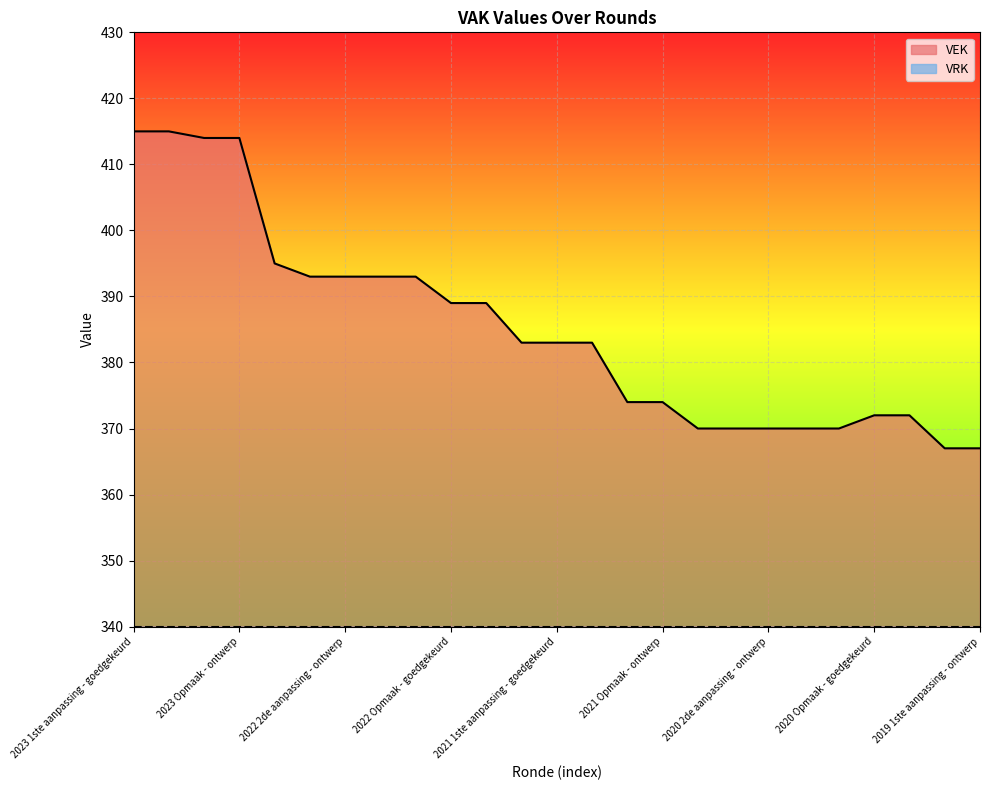

Rank the categories by value from lowest to highest.

2019 1ste aanpassing - goedgekeurd, 2019 1ste aanpassing - ontwerp, 2020 uitvoering, 2020 2de aanpassing - goedgekeurd, 2020 2de aanpassing - ontwerp, 2020 1ste aanpassing - goedgekeurd, 2020 1ste aanpassing - ontwerp, 2020 Opmaak - goedgekeurd, 2020 Opmaak - ontwerp, 2021 Opmaak - goedgekeurd, 2021 Opmaak - ontwerp, 2021 uitvoering, 2021 1ste aanpassing - goedgekeurd, 2021 1ste aanpassing - ontwerp, 2022 Opmaak - goedgekeurd, 2022 Opmaak - ontwerp, 2022 2de aanpassing - goedgekeurd, 2022 2de aanpassing - ontwerp, 2022 1ste aanpassing - goedgekeurd, 2022 1ste aanpassing - ontwerp, 2022 uitvoering, 2023 Opmaak - goedgekeurd, 2023 Opmaak - ontwerp, 2023 1ste aanpassing - goedgekeurd, 2023 1ste aanpassing - ontwerp